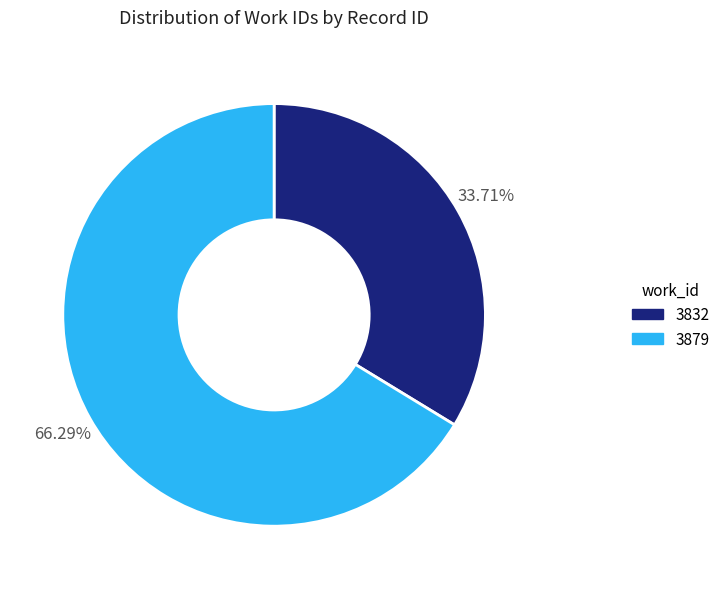

Rank the categories by value from lowest to highest.

3832, 3879